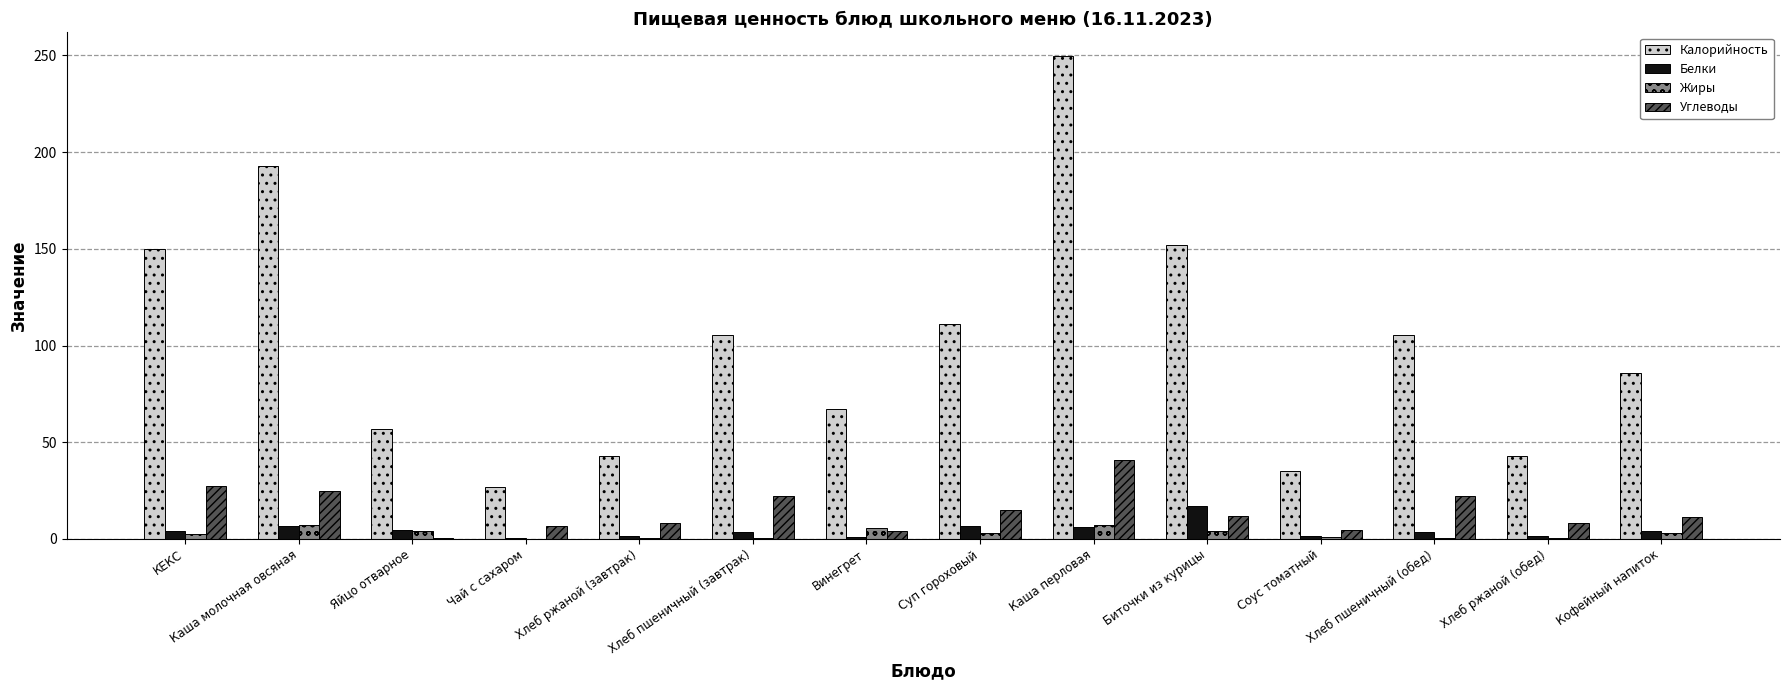

Which series has the largest total across all categories?

Калорийность